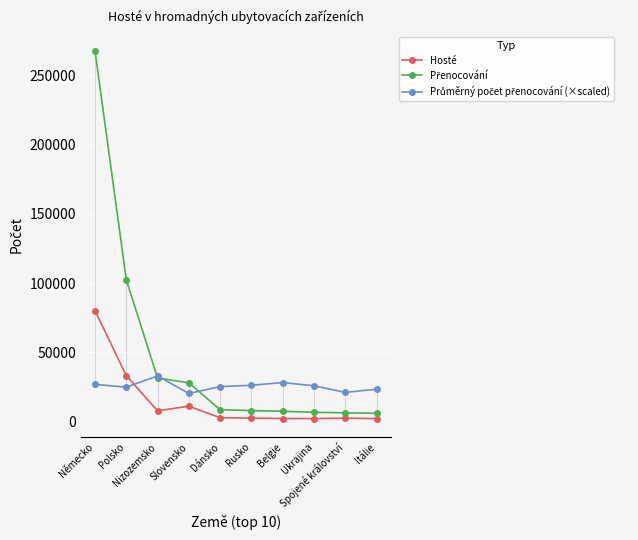

Where is the first local minimum for Hosté?

Nizozemsko